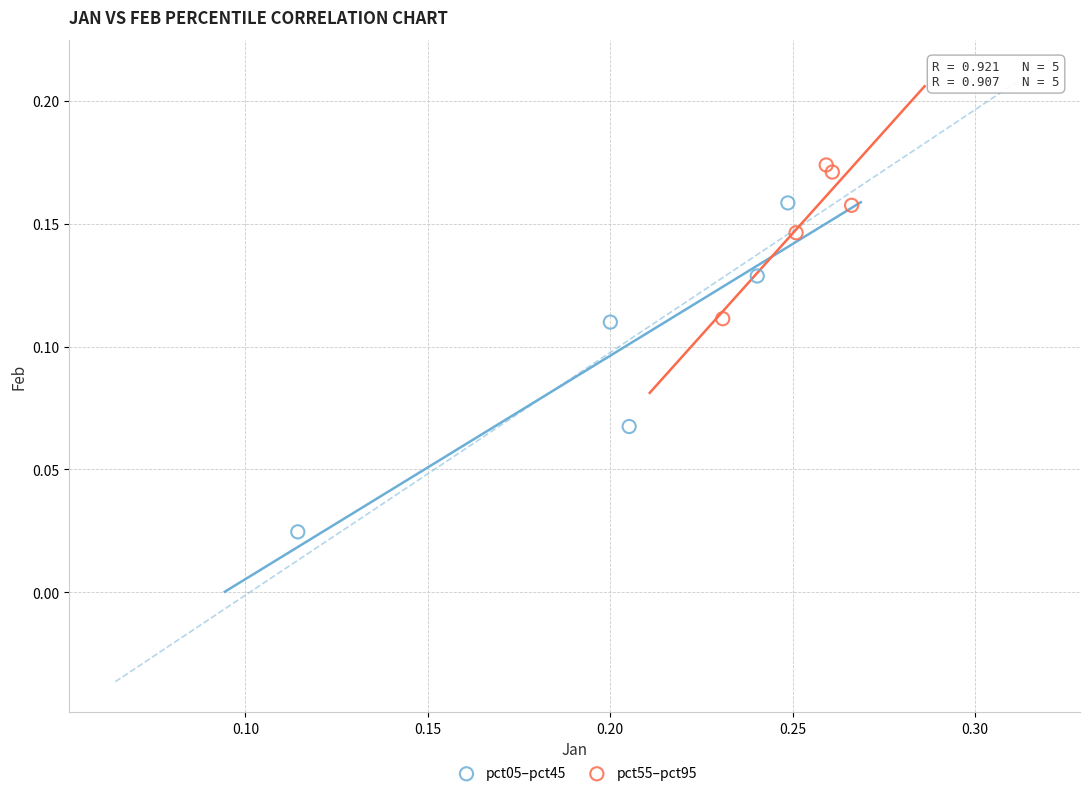

Which series has the largest Y range (max minus min)?

pct05–pct45